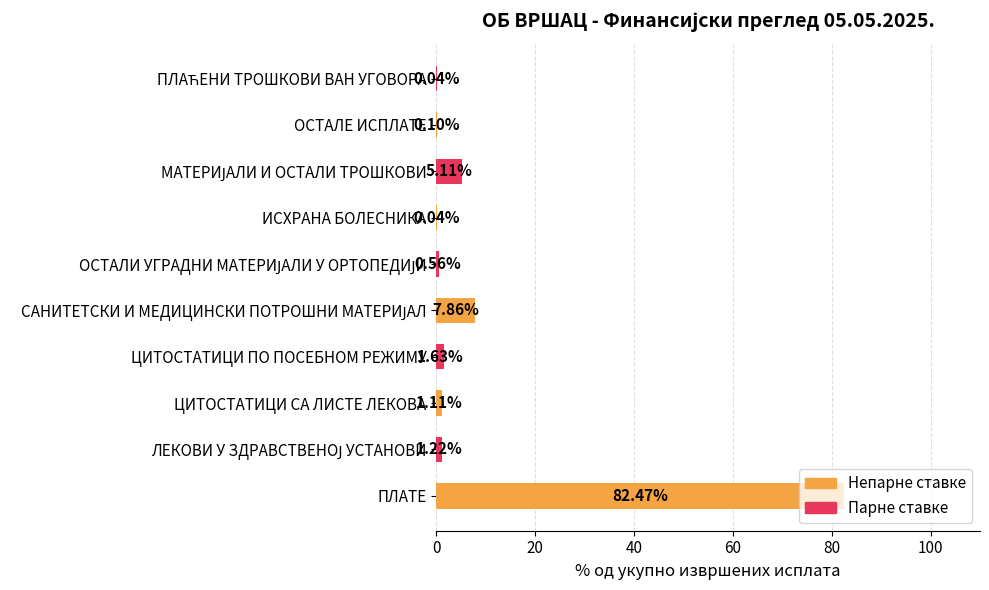

What is the average value?

10.0